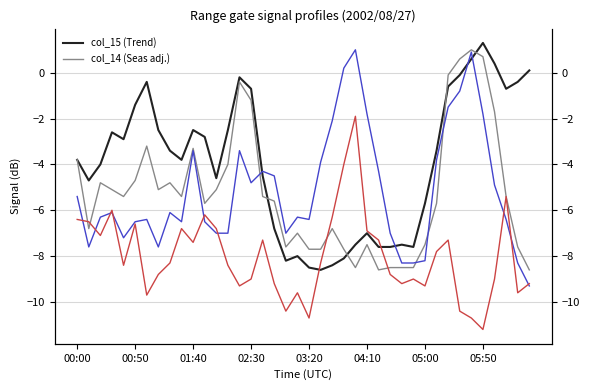

True or false: col_15 (Trend) has more than 0 points higher than both neighbors.

True